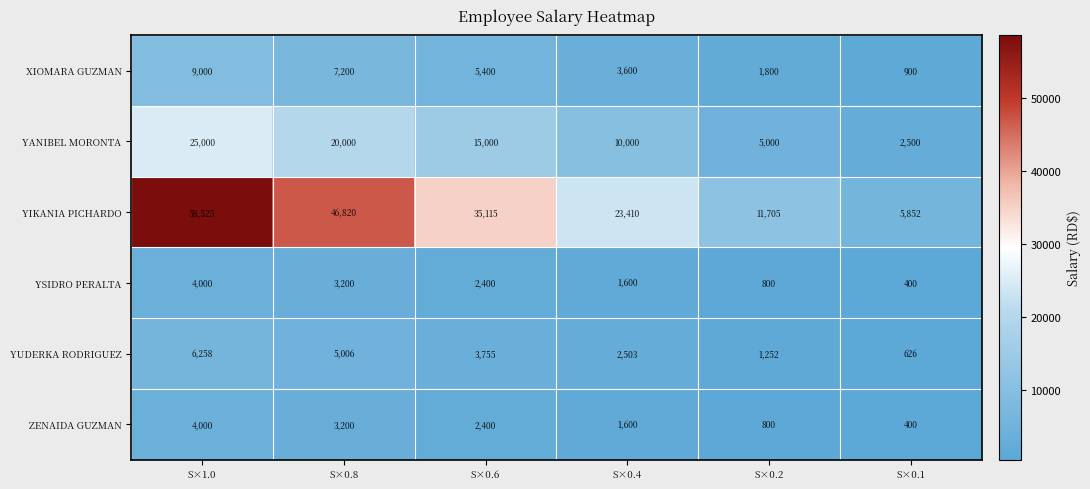

What is the total value across all series at S×0.2?

21357